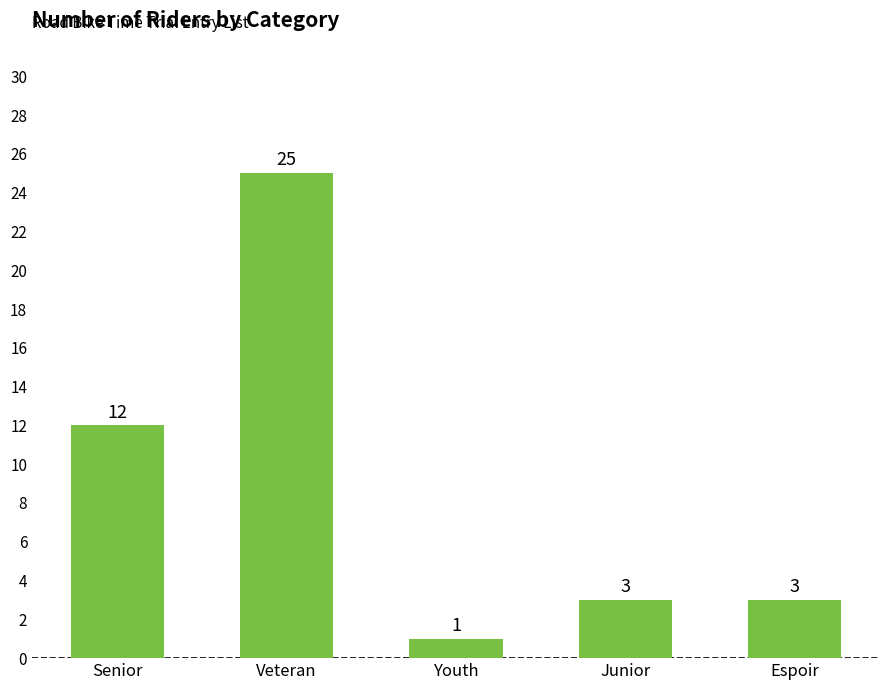

Which has a higher value, Junior or Youth?

Junior